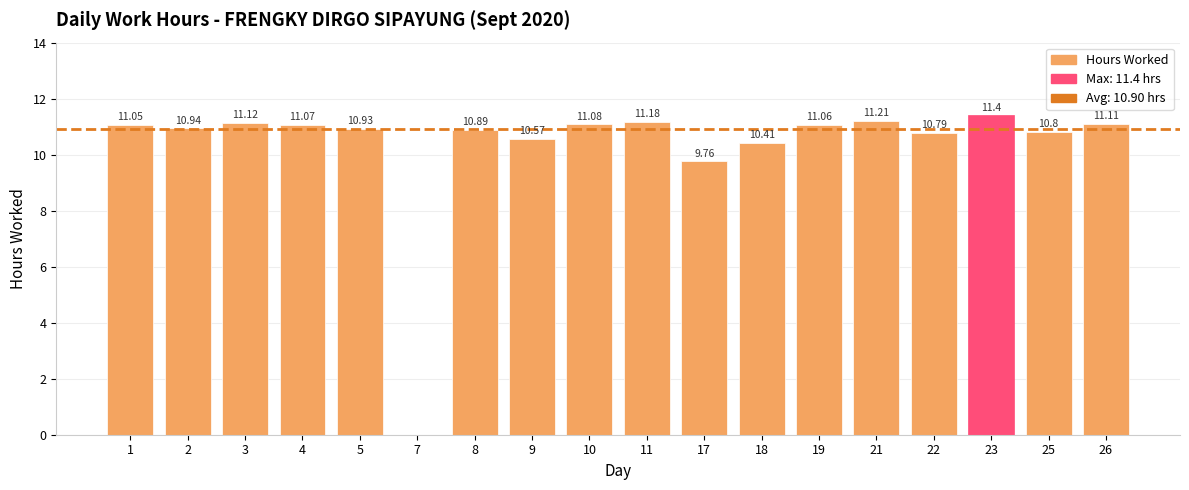

Where does the data first go above 11?

1